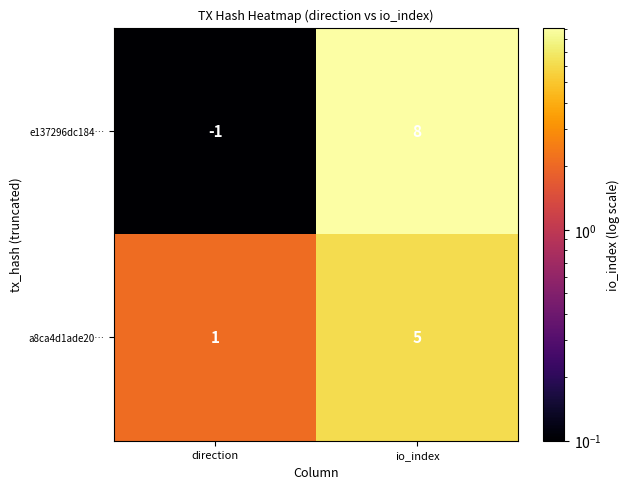

List the series in order of their peak value, highest first.

e137296dc184…, a8ca4d1ade20…